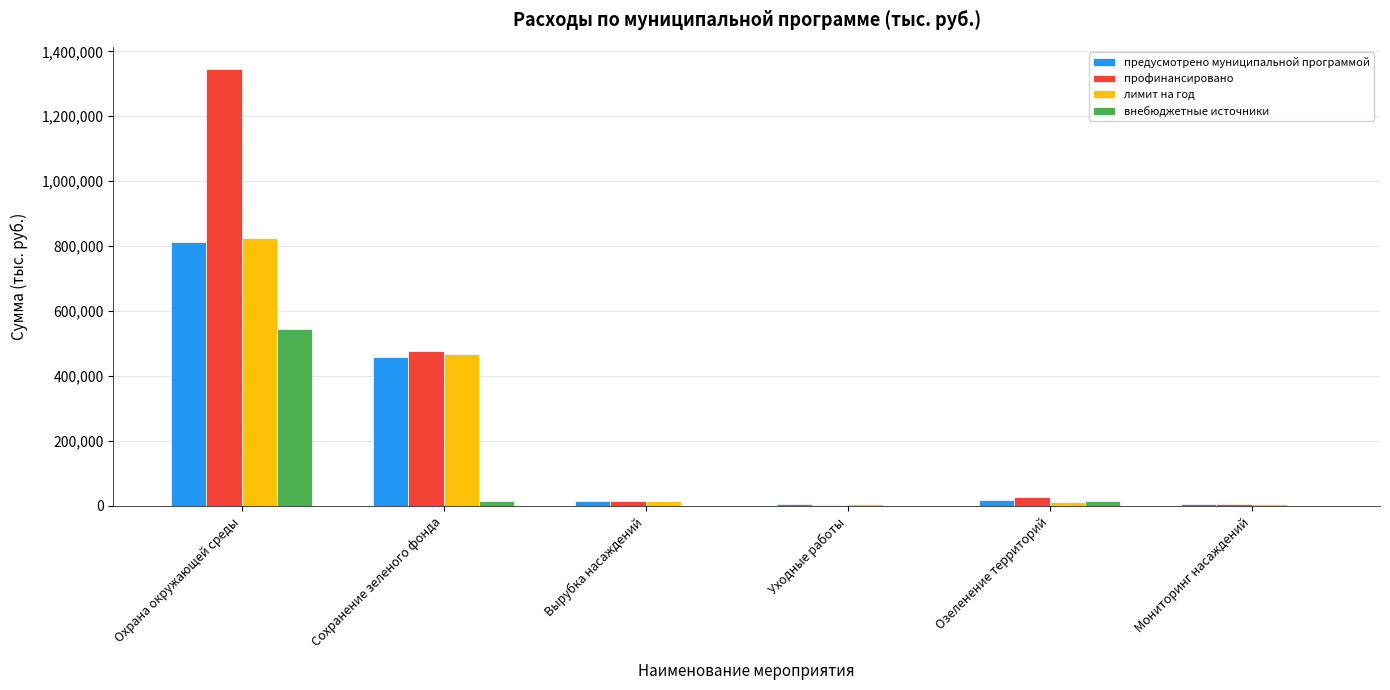

How many data points does each series have?

6